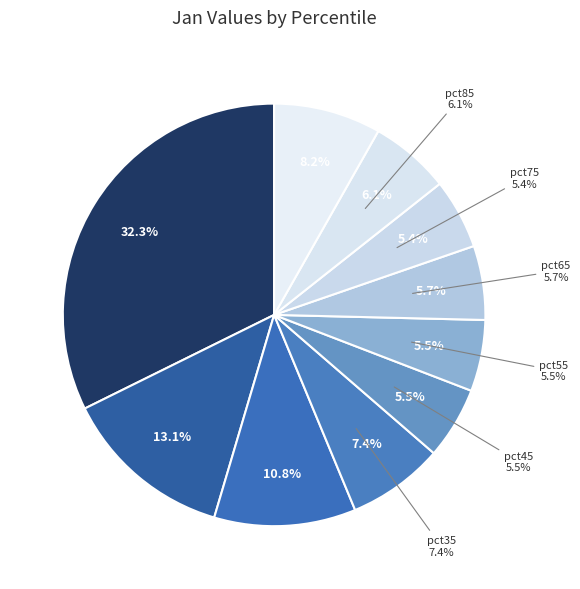

Is there a majority slice in this chart?

No